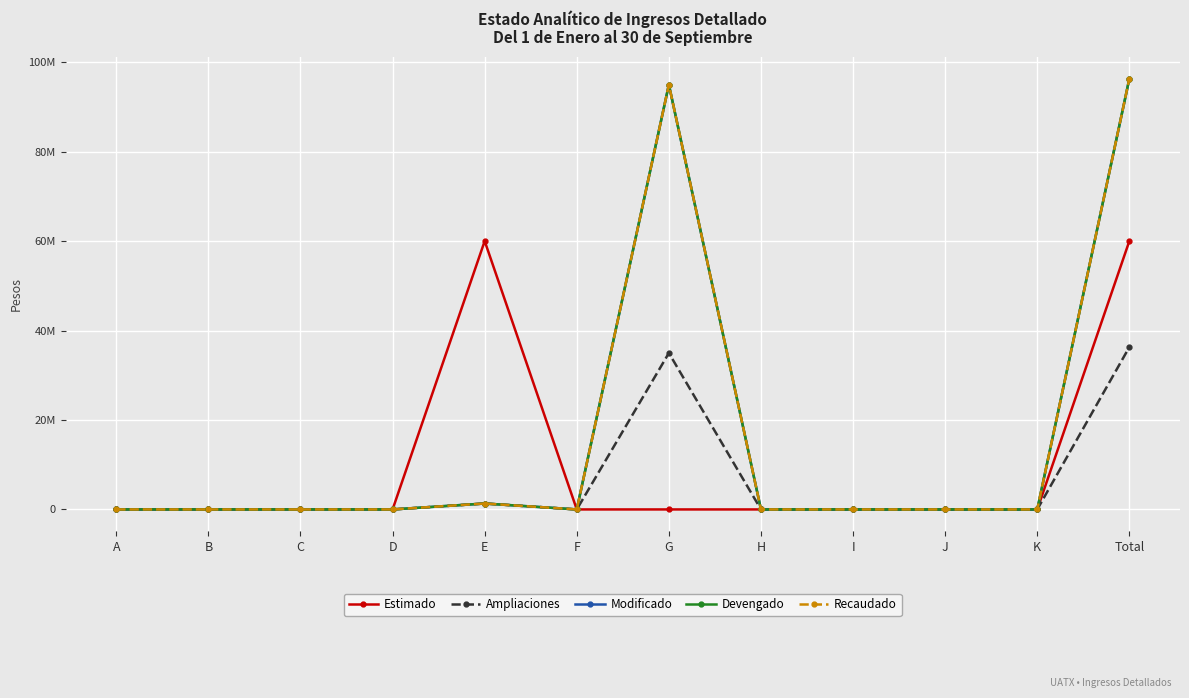

Is this an area chart (filled region under the line)?

No